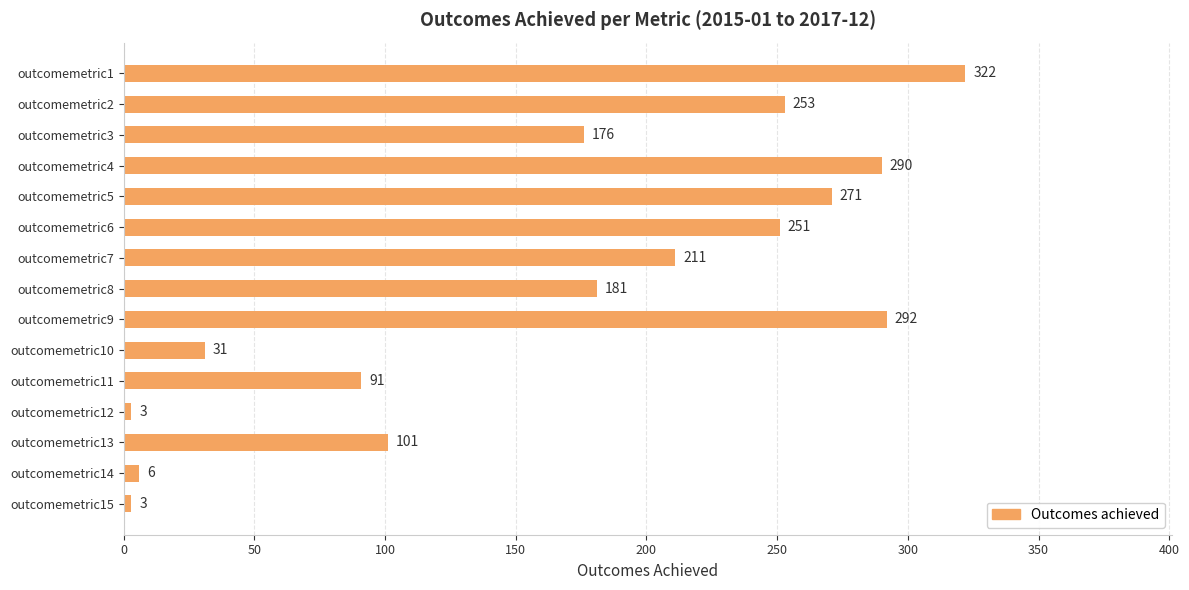

What is the change in value from outcomemetric11 to outcomemetric2?

+162